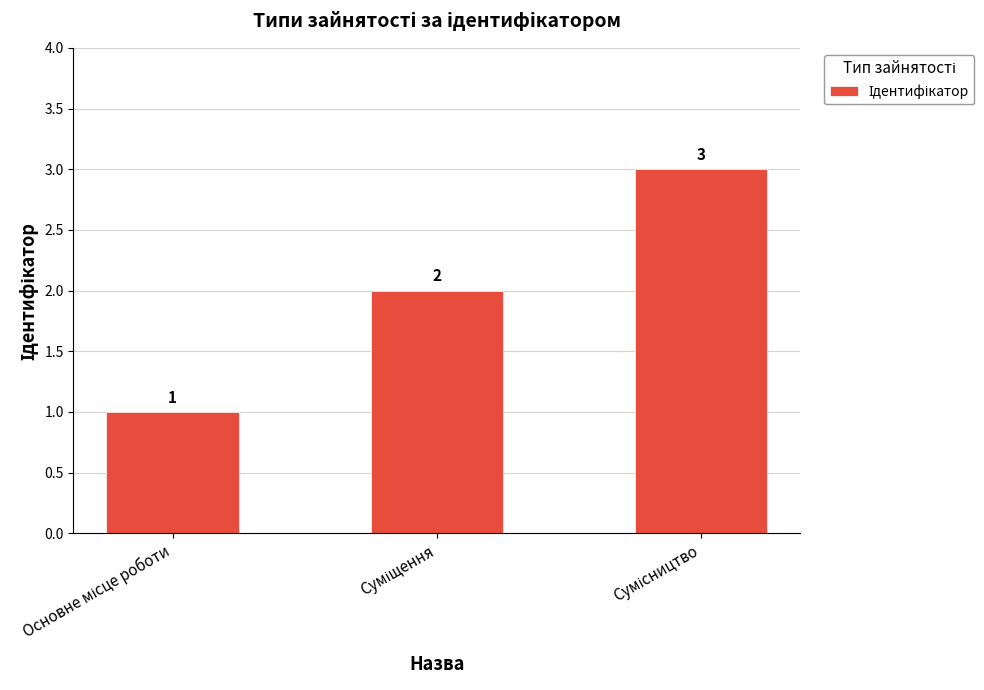

Count the values in the range 1 to 3.

3